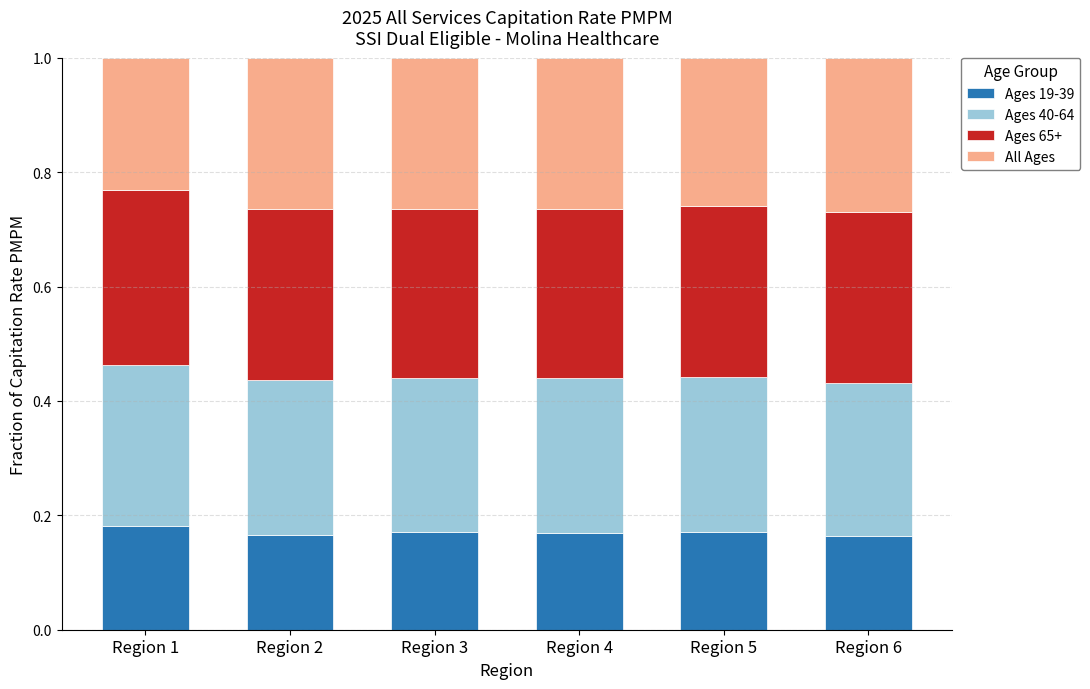

How many Ages 19-39 values are between 0 and 1?

6